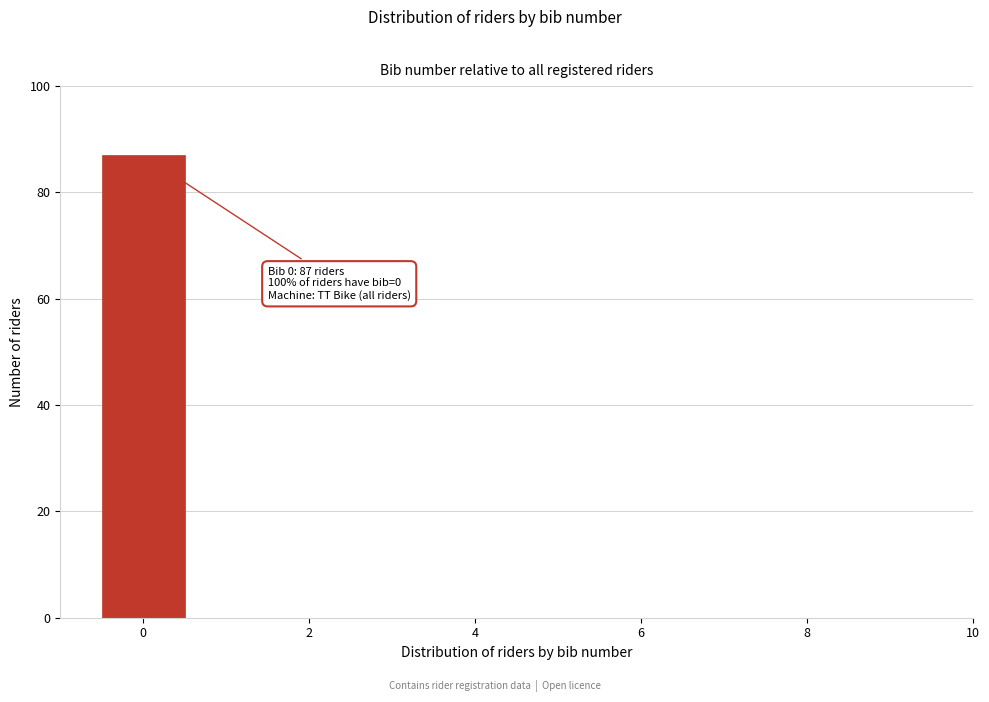

Over which range of the x-axis is the bar tallest?

-0.5 to 0.5